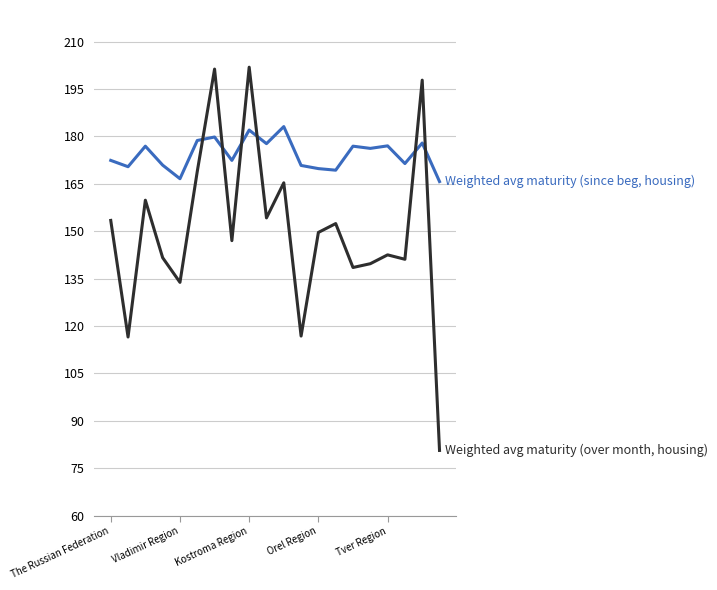

What is the greatest value displayed?

201.9